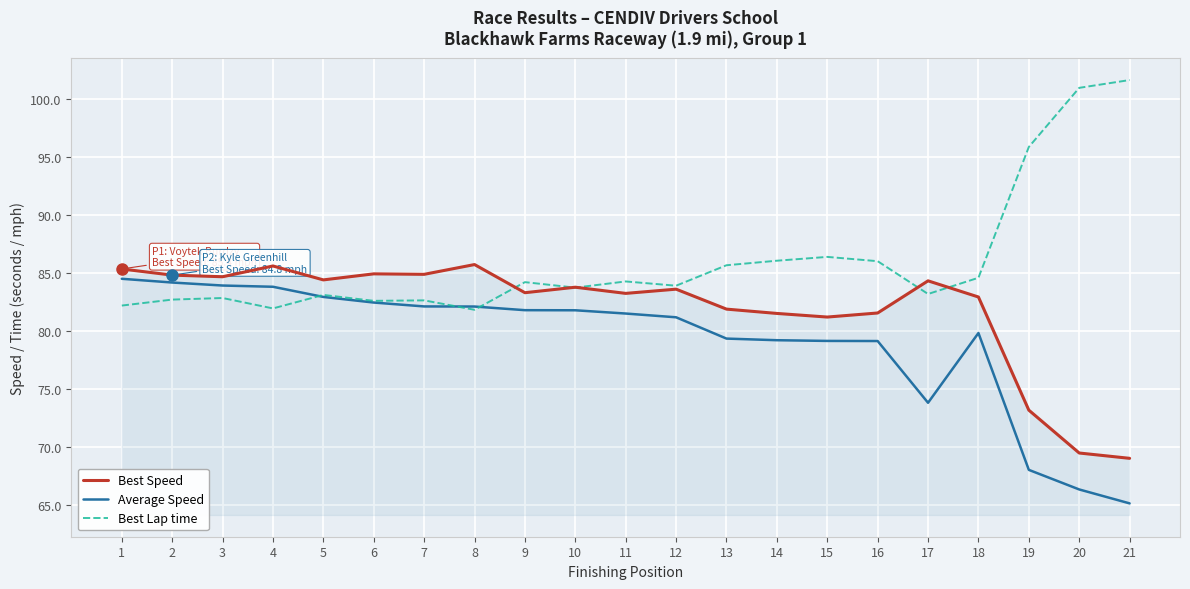

List the series in order of their overall mean, highest first.

Best Lap time, Best Speed, Average Speed